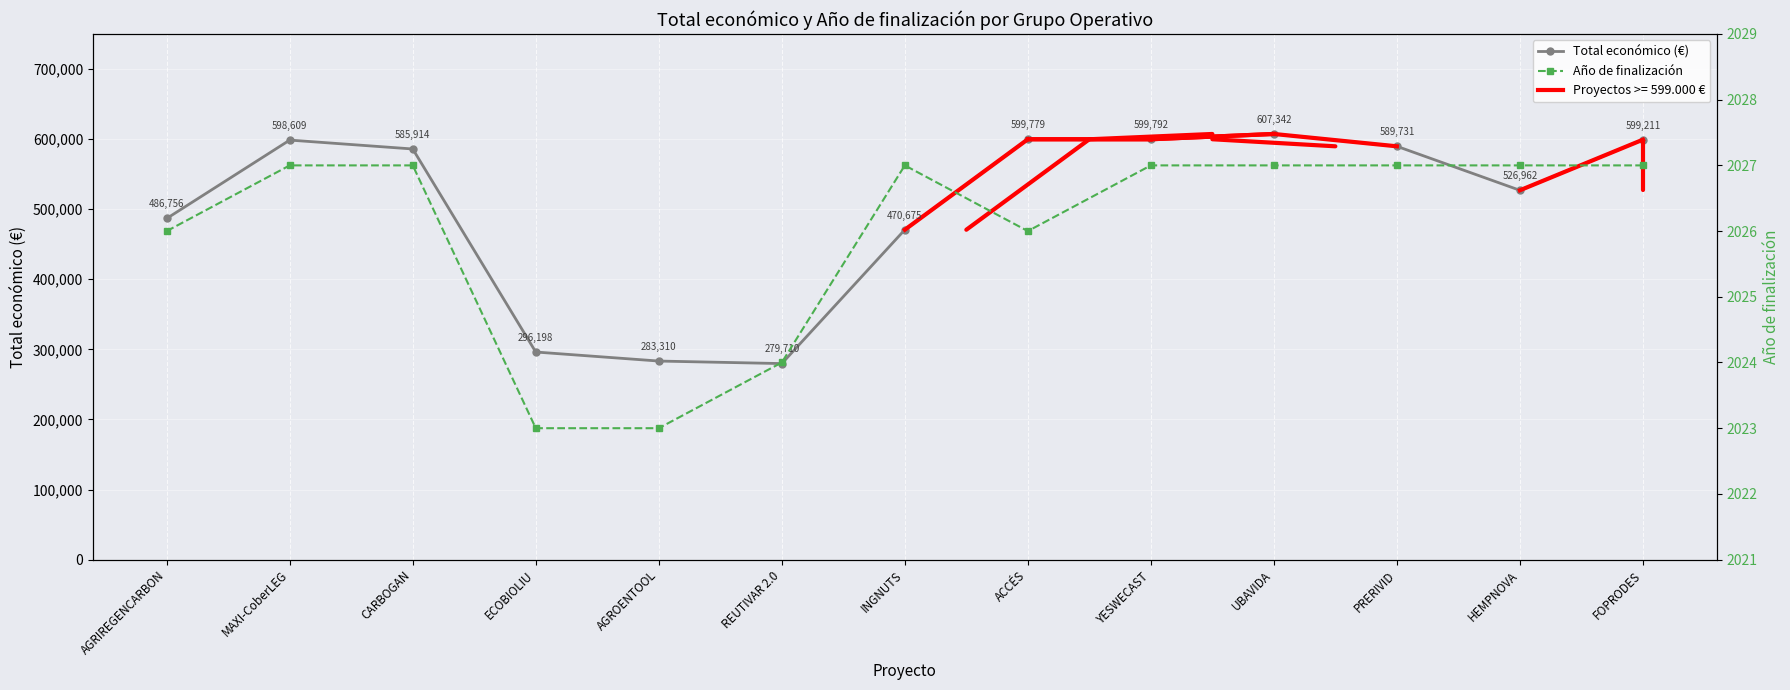

Reading left to right, extract all data points from this chart.

Total económico (€): AGRIREGENCARBON=486756	MAXI-CoberLEG=598609	CARBOGAN=585914	ECOBIOLIU=296198	AGROENTOOL=283310	REUTIVAR 2.0=279710	INGNUTS=470675	ACCÉS=599779	YESWECAST=599792	UBAVIDA=607342	PRERIVID=589731	HEMPNOVA=526962	FOPRODES=599211
Año de finalización: AGRIREGENCARBON=2026	MAXI-CoberLEG=2027	CARBOGAN=2027	ECOBIOLIU=2023	AGROENTOOL=2023	REUTIVAR 2.0=2024	INGNUTS=2027	ACCÉS=2026	YESWECAST=2027	UBAVIDA=2027	PRERIVID=2027	HEMPNOVA=2027	FOPRODES=2027